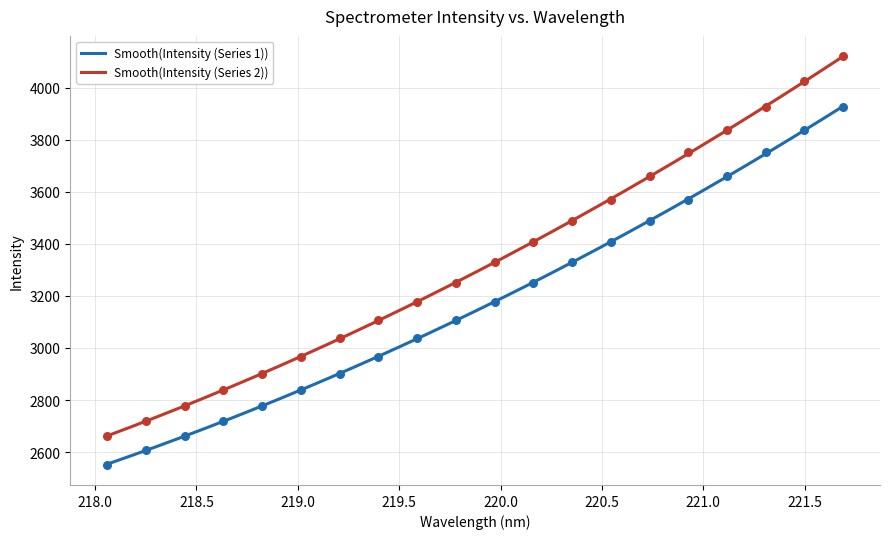

At how many categories does at least one series exceed 2914?

15